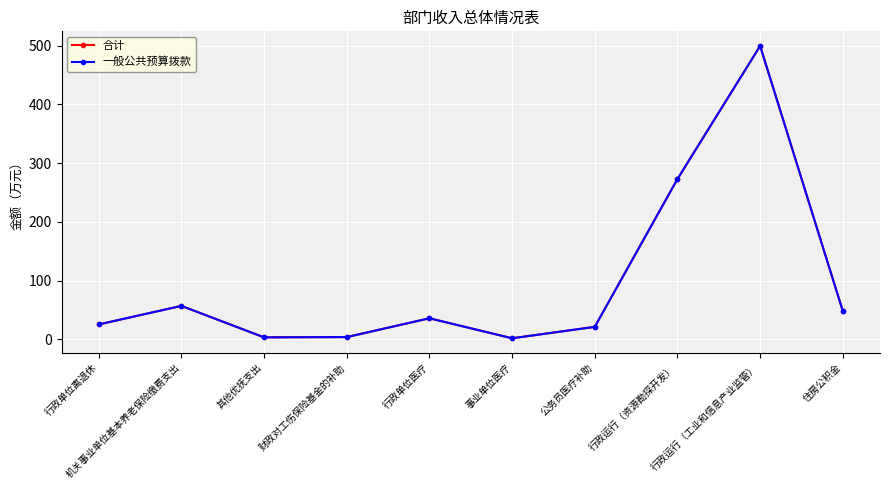

Where is the first local maximum for 一般公共预算拨款?

机关事业单位基本养老保险缴费支出